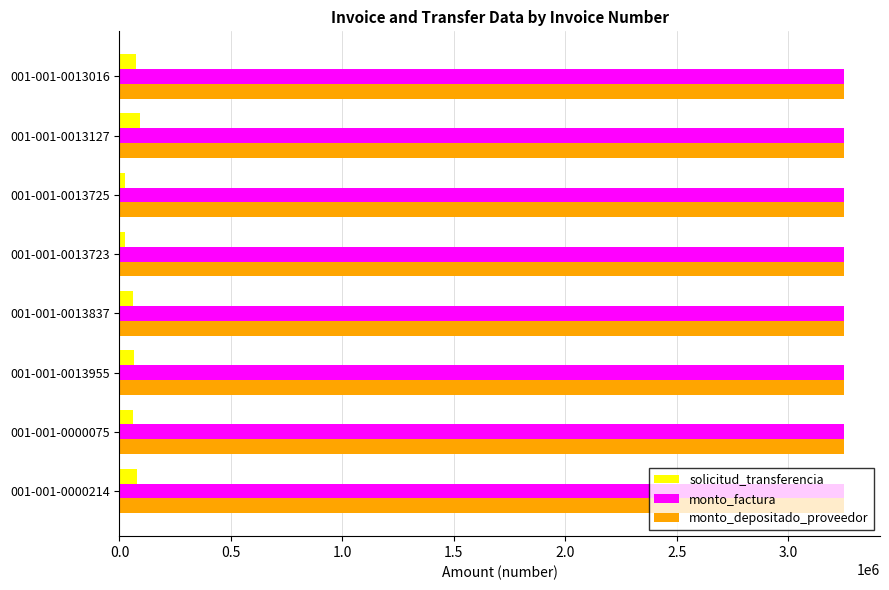

Which series has the largest range (max minus min)?

solicitud_transferencia